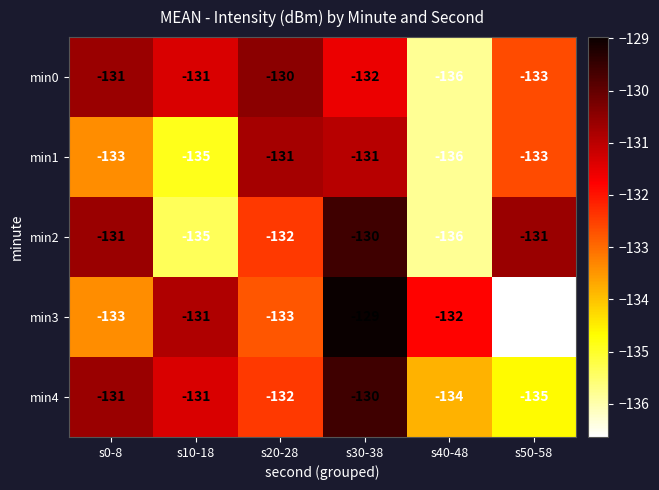

True or false: min3 has a value of -129 at s30-38.

True